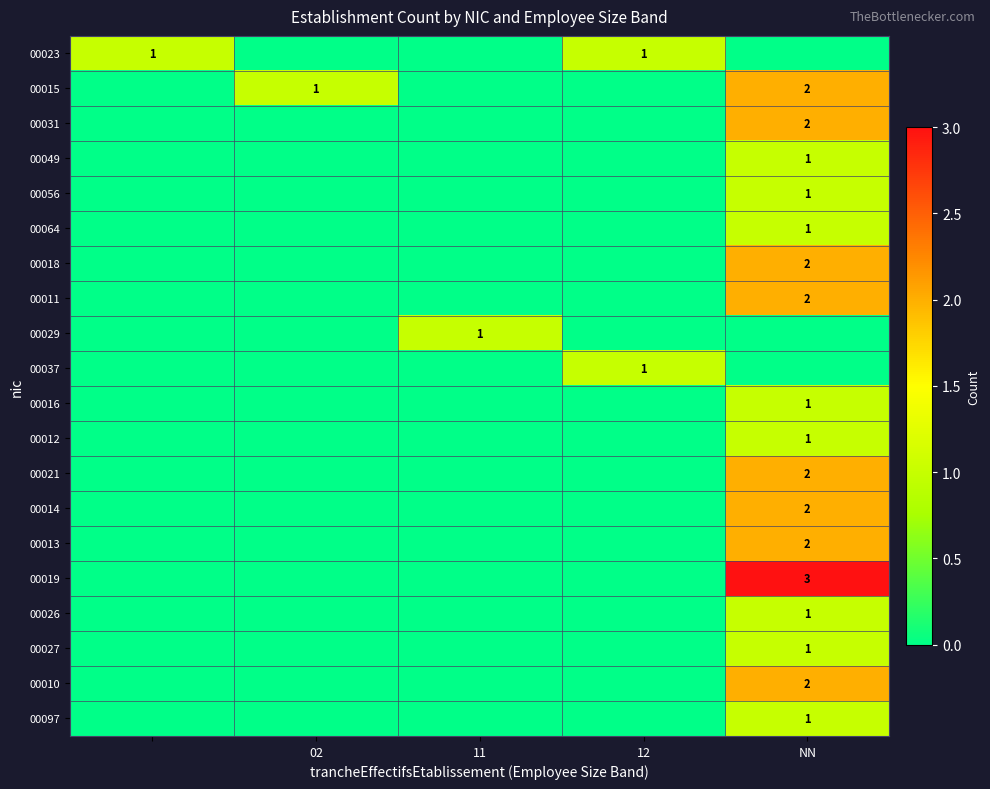

The 00015 series shows 1 at 02. True or false?

True